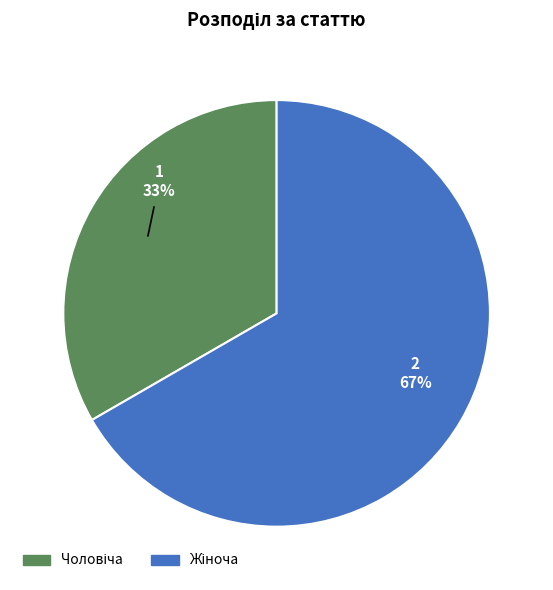

Count the number of slices in the pie.

2